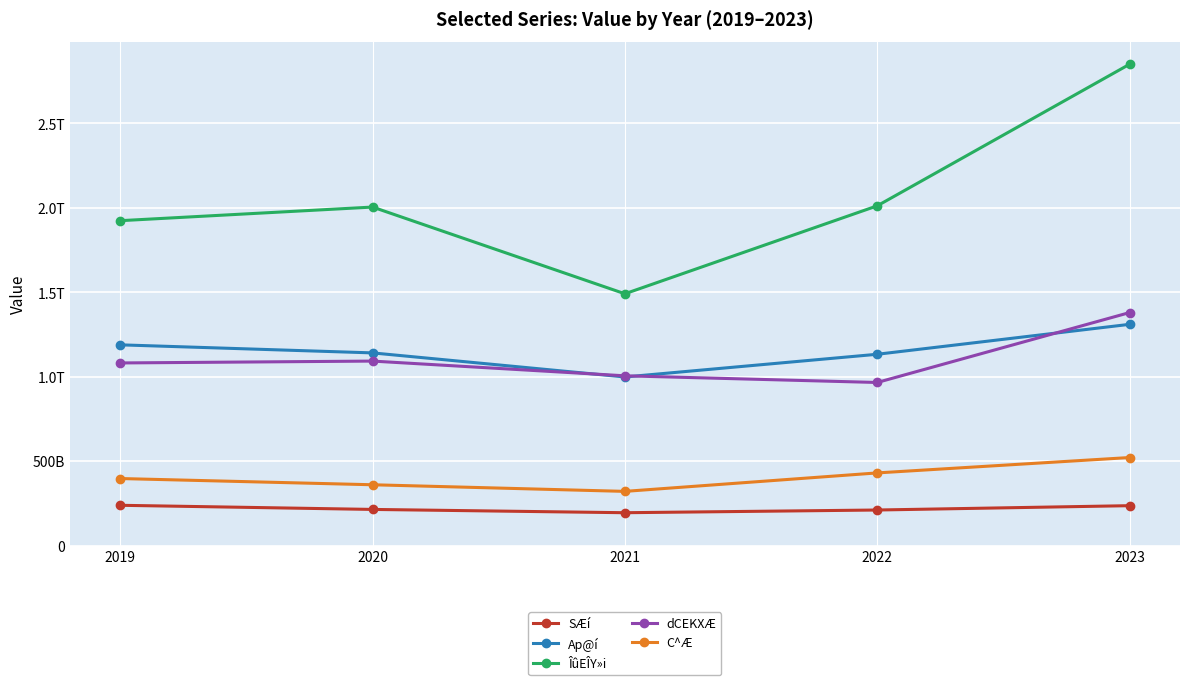

What are all the series names shown in the legend?

SÆí, Ap@í, ÎûEÎY»i, dCEKXÆ, C^Æ